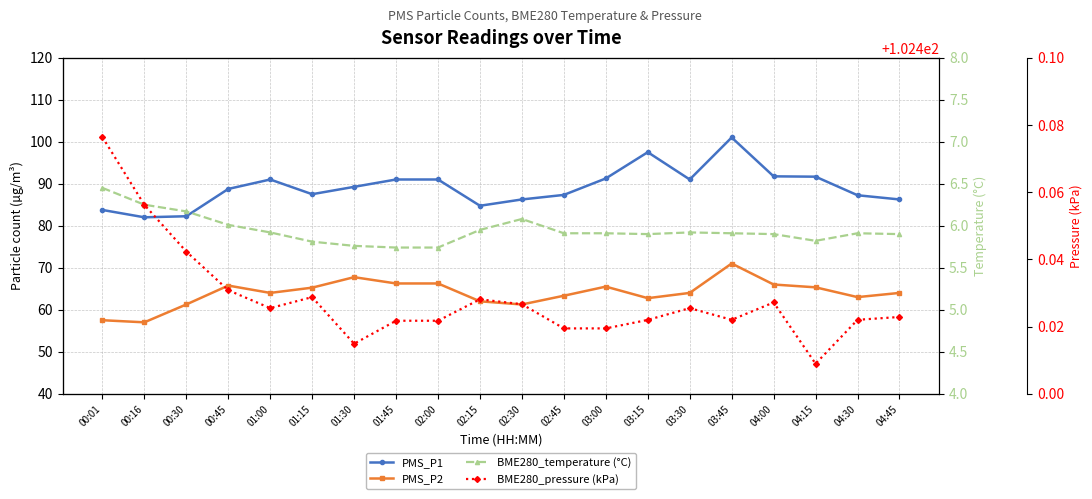

Where is the first local maximum for PMS_P2?

00:45